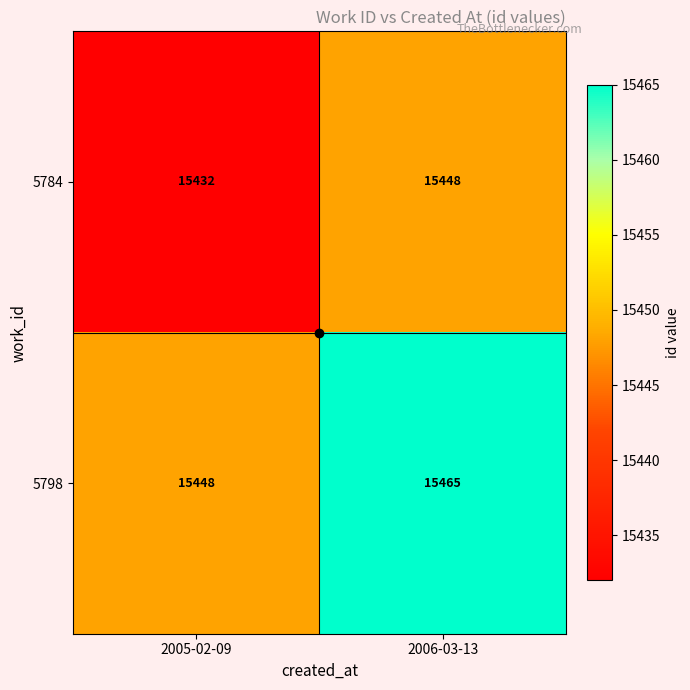

Rank the series by their average value, from lowest to highest.

5784, 5798